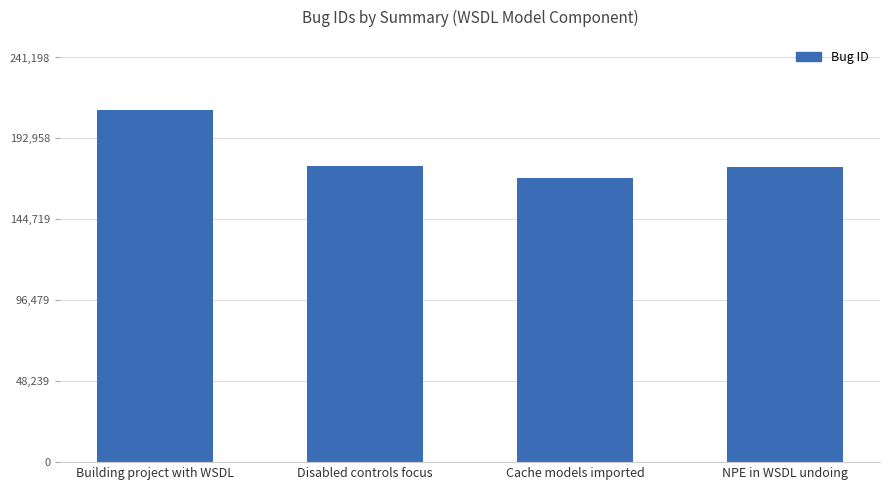

What value does the data have at NPE in WSDL undoing, to the nearest 10?

175700